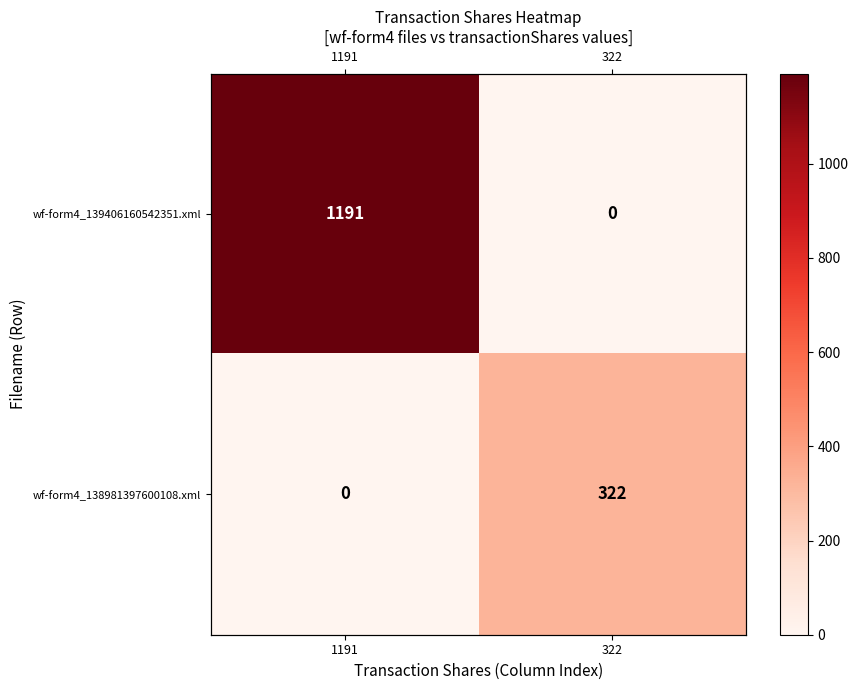

At 322, list the series in order from smallest to largest.

wf-form4_139406160542351.xml, wf-form4_138981397600108.xml